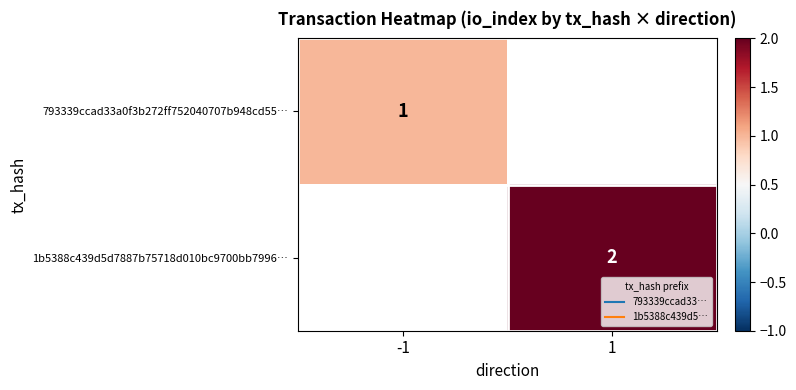

Count the number of categories in the chart.

2